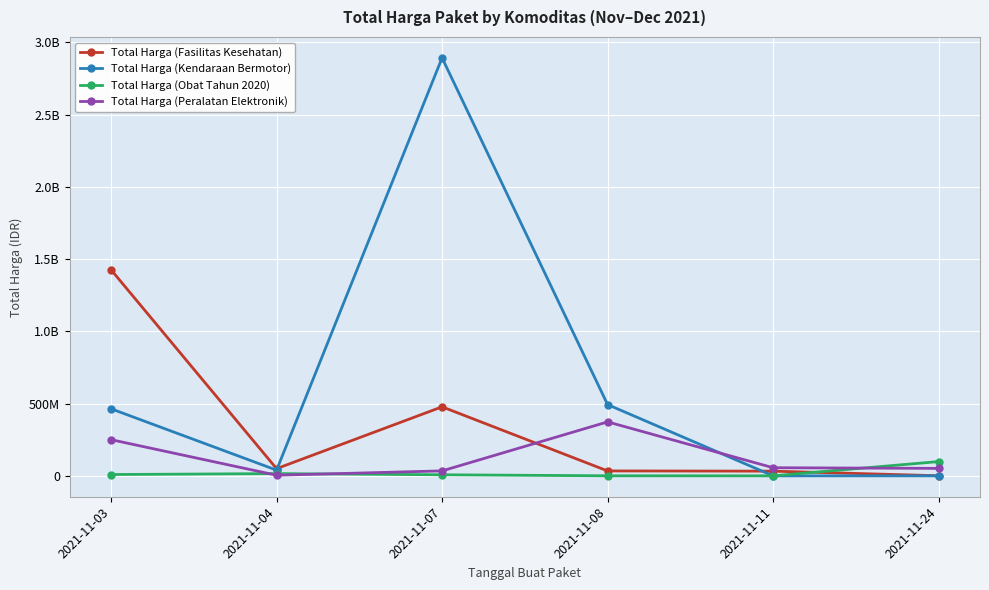

Between which two adjacent categories do Total Harga (Obat Tahun 2020) and Total Harga (Peralatan Elektronik) first intersect?

2021-11-03 and 2021-11-04